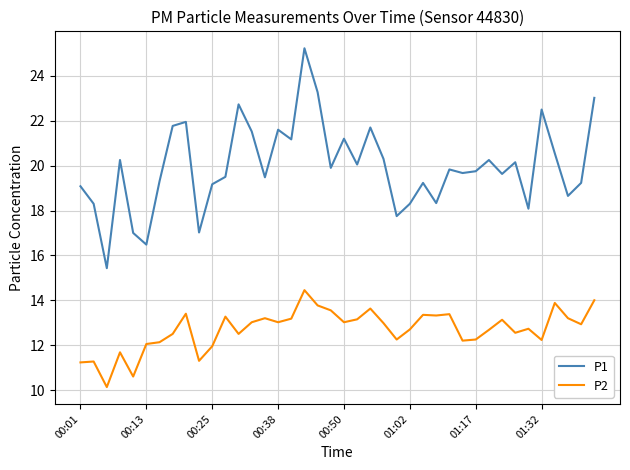

Which series has the largest total across all categories?

P1